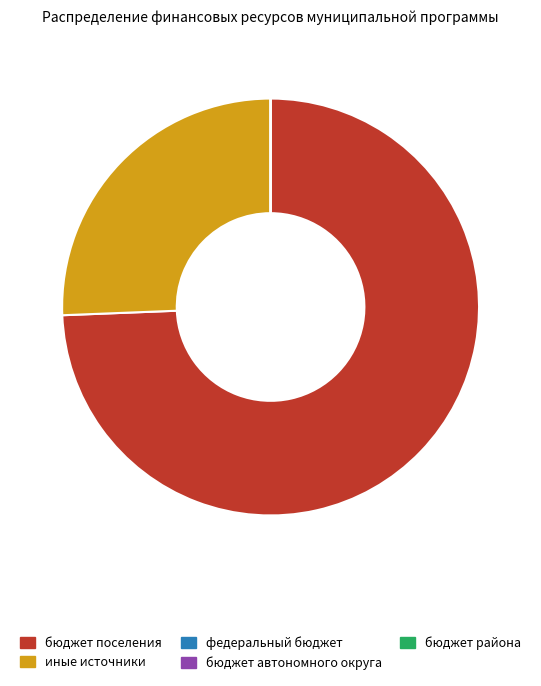

The иные источники slice represents 12% of the pie. True or false?

False